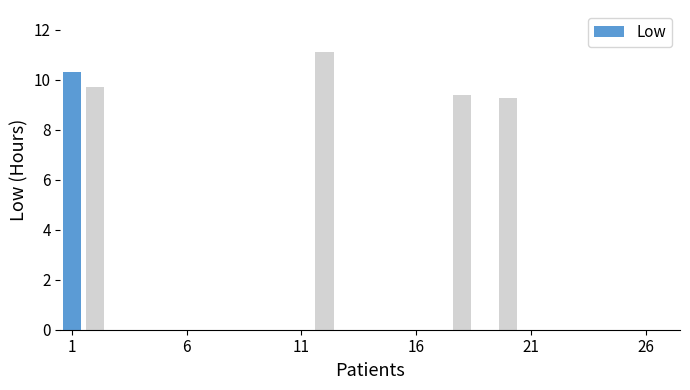

Count the number of data series in this chart.

1